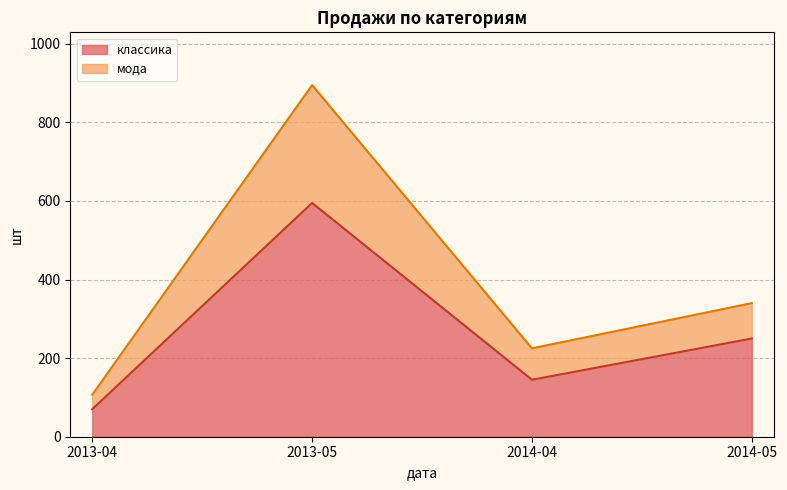

At 2013-04-01, list the series in order from smallest to largest.

мода, классика